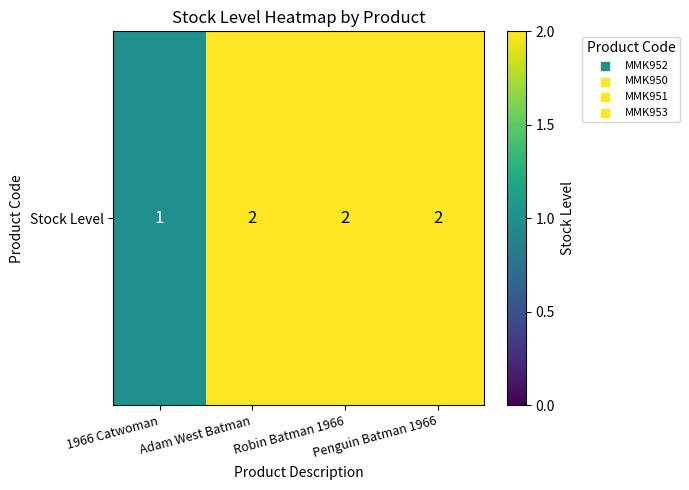

Between 1966 Catwoman and Robin Batman 1966, which is larger?

Robin Batman 1966